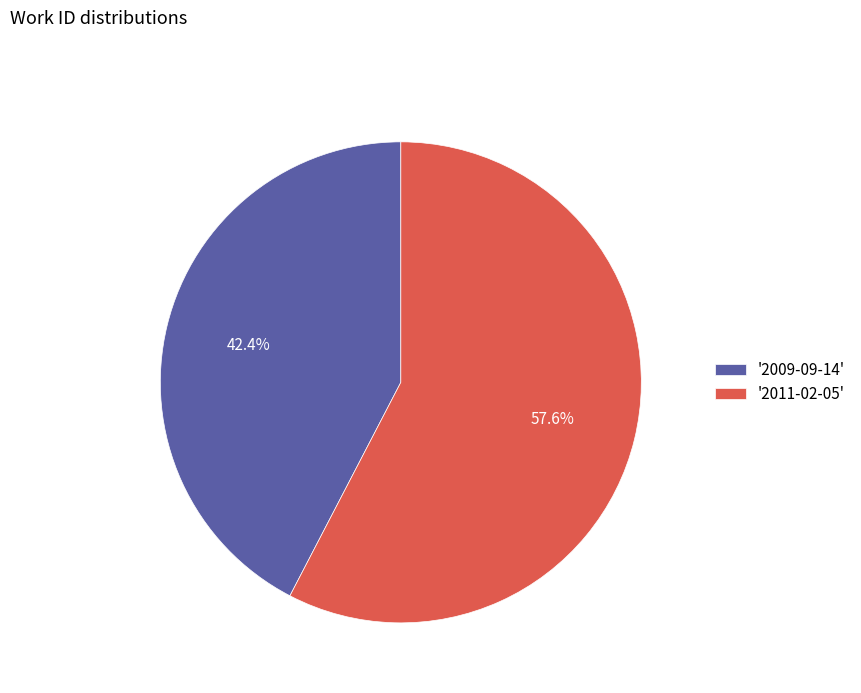

How many segments does this pie chart have?

2